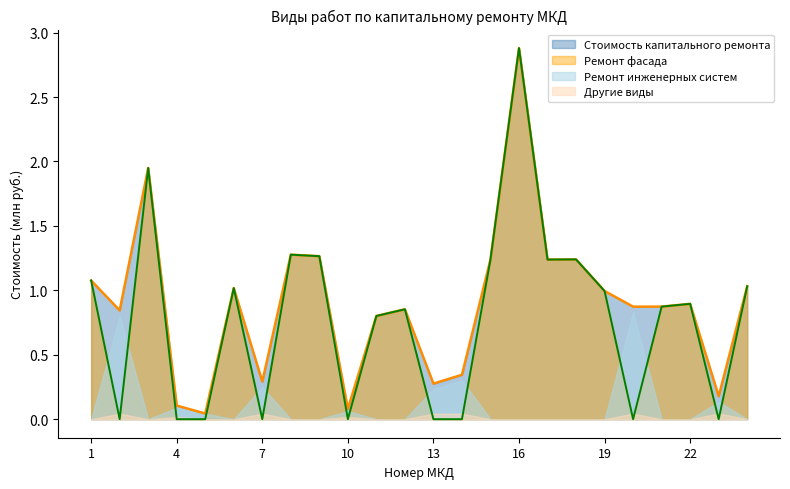

In Стоимость капитального ремонта, how many points are higher than both neighbors (excluding endpoints)?

7